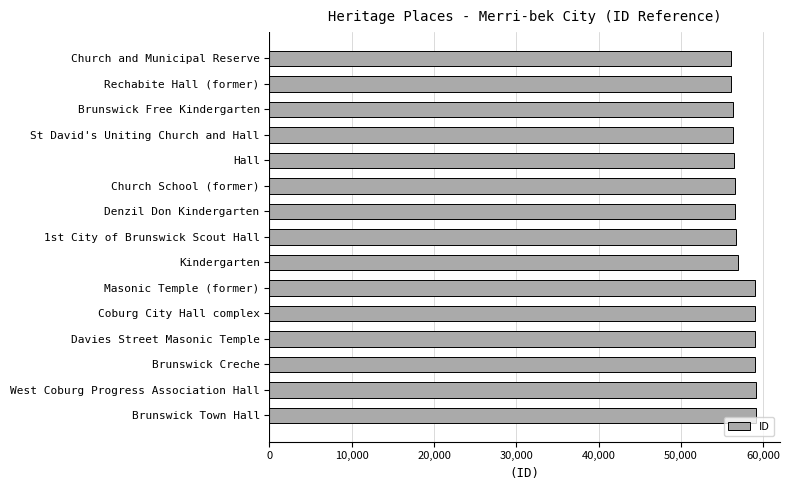

What is the change in value from Brunswick Free Kindergarten to West Coburg Progress Association Hall?

+2700